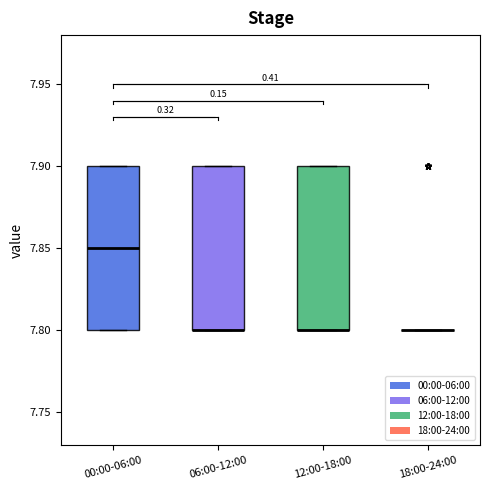

Where is the upper edge of the box for 06:00-12:00 on the y-axis? The values are not printed on the chart, so give them approximately, as read against the axis.

7.90